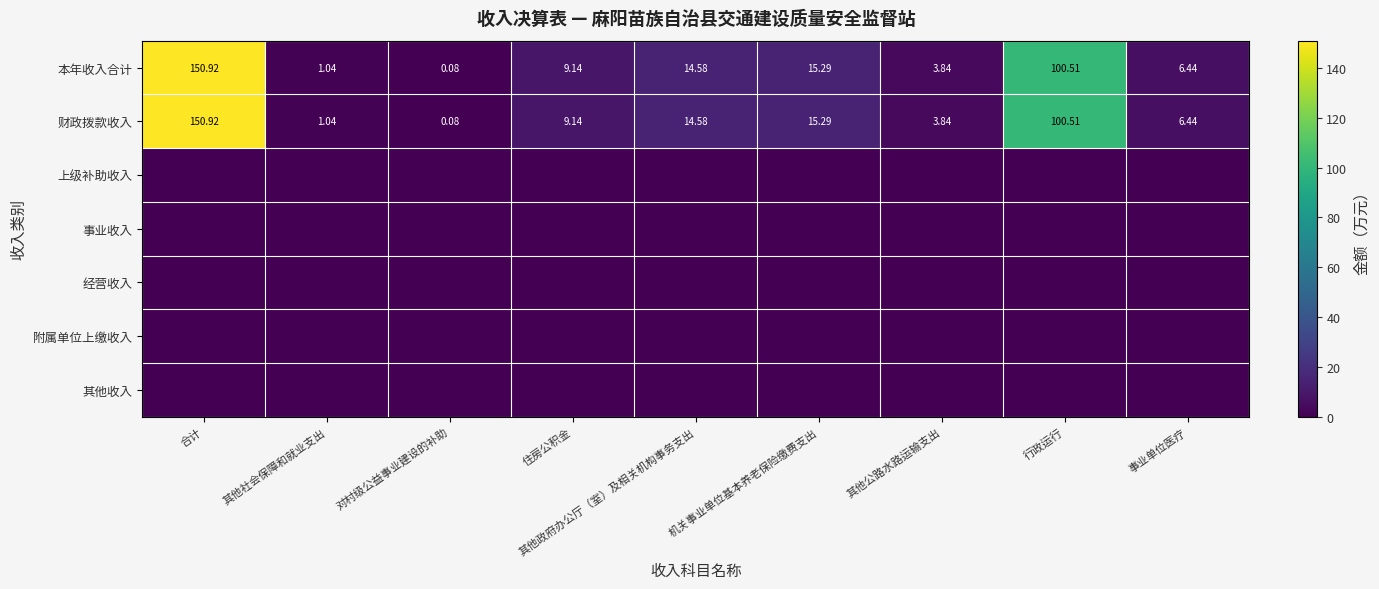

At which label does 财政拨款收入 first exceed 9?

合计